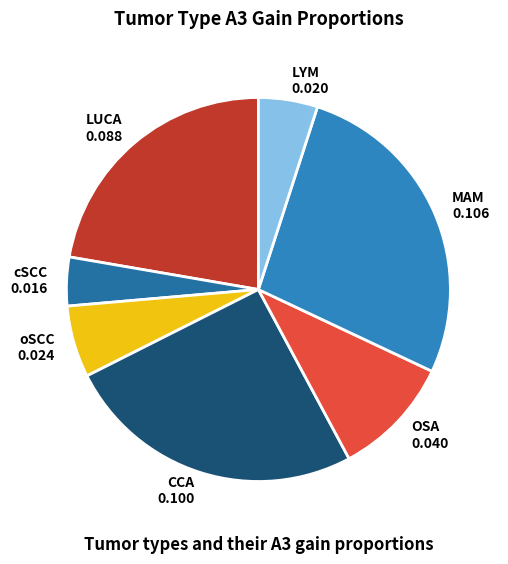

Between cSCC 0.016 and LYM 0.020, which is larger?

LYM 0.020